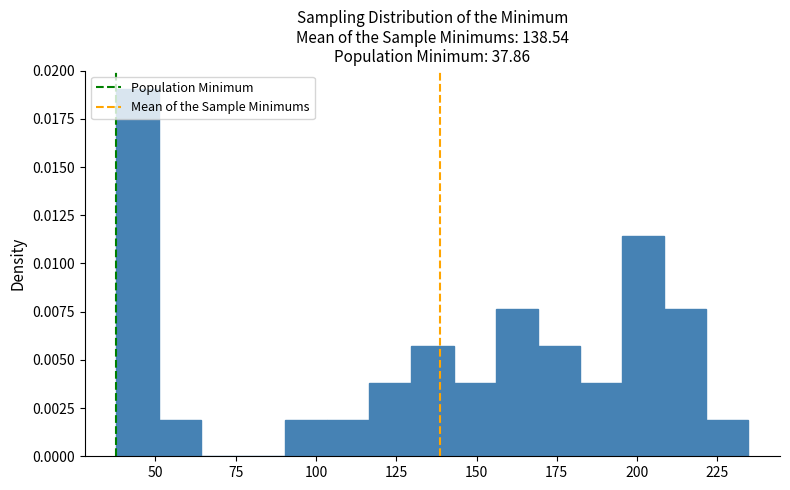

Read against the x-axis, roughly where is the centre of the tallest bar?

45